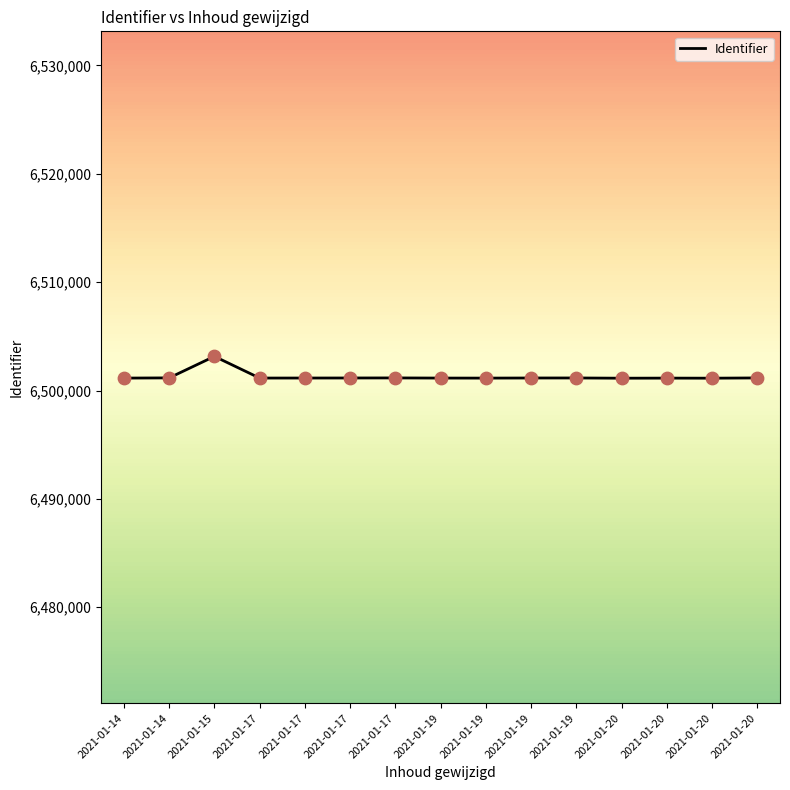

How many lines are shown in the chart?

1